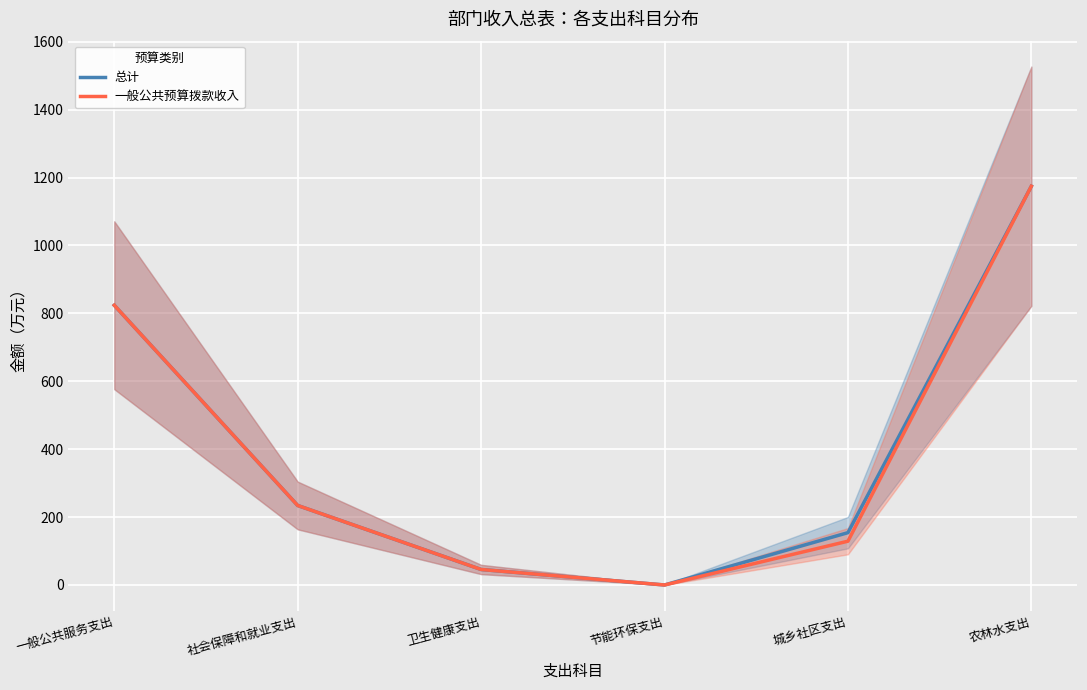

Which series has the largest range (max minus min)?

总计